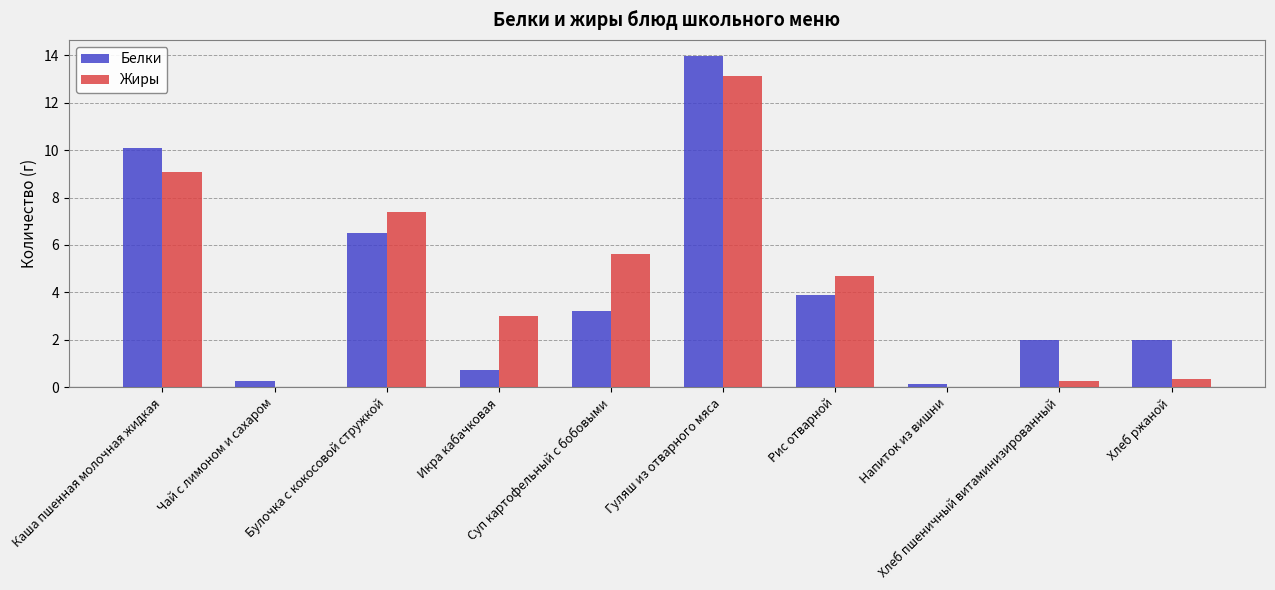

How many groups of bars are there?

10